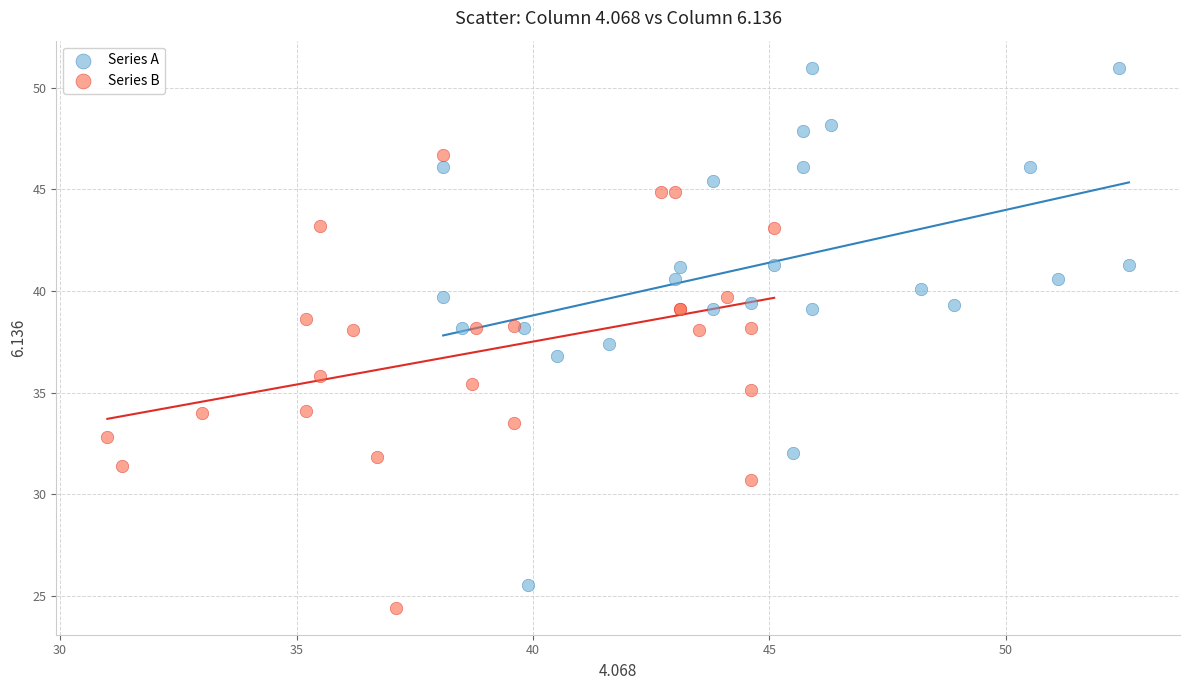

Which series has the largest Y range (max minus min)?

Series A